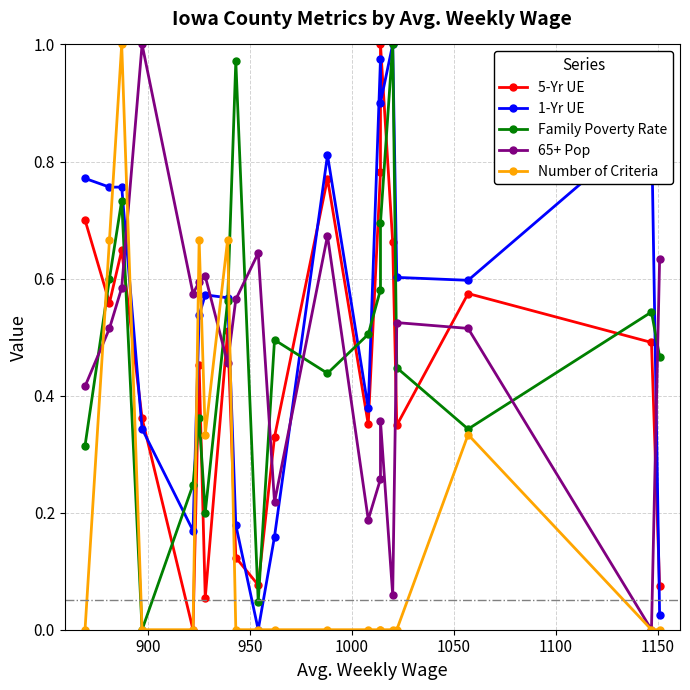

Rank the series by their maximum value, from highest to lowest.

5-Yr UE, 1-Yr UE, Family Poverty Rate, 65+ Pop, Number of Criteria